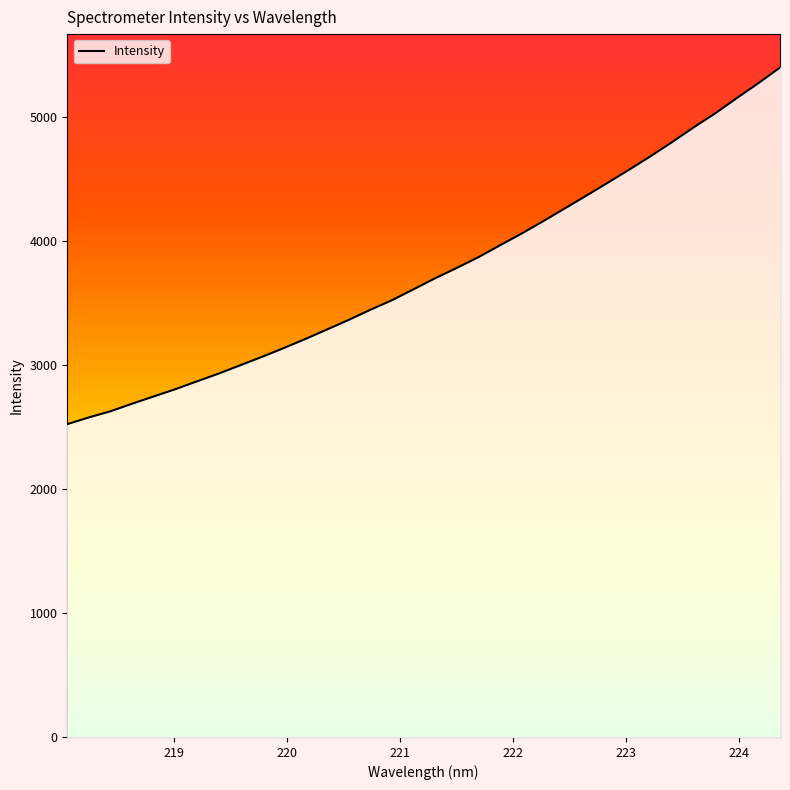

The value at 220.1623 is 1015.7. True or false?

False